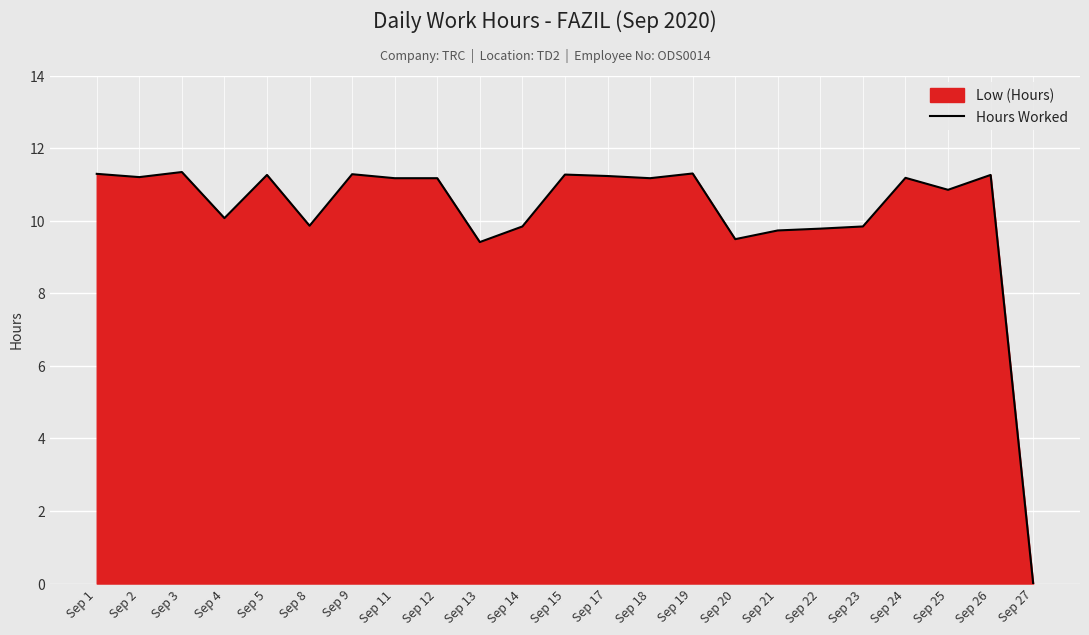

How many points are higher than both their immediate neighbors (excluding endpoints)?

7